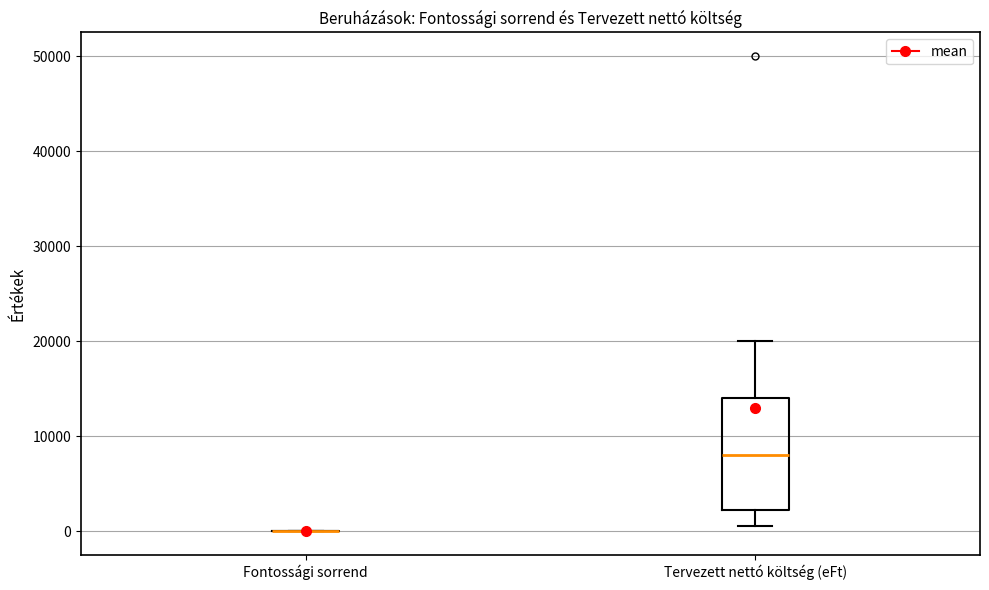

Reading left to right, transcribe this box plot: for each box, give where its median line is, the range the box spans, and where its two whiskers end, as read against the y-axis. The values are not printed on the chart, so give them approximately, as read against the axis.

Fontossági sorrend: box collapsed to a line at 0, whiskers 0 to 0
Tervezett nettó költség (eFt): median 8000, box 2000 to 14000, whiskers 1000 to 20000